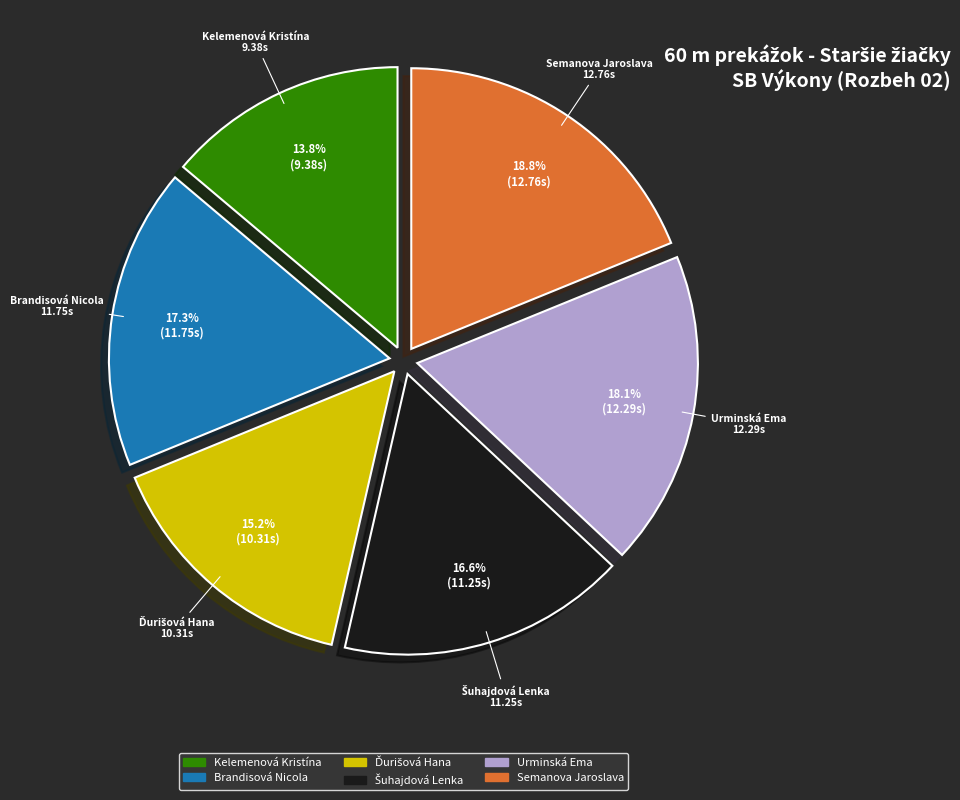

What portion of the pie excludes Urminská Ema?

81.9%